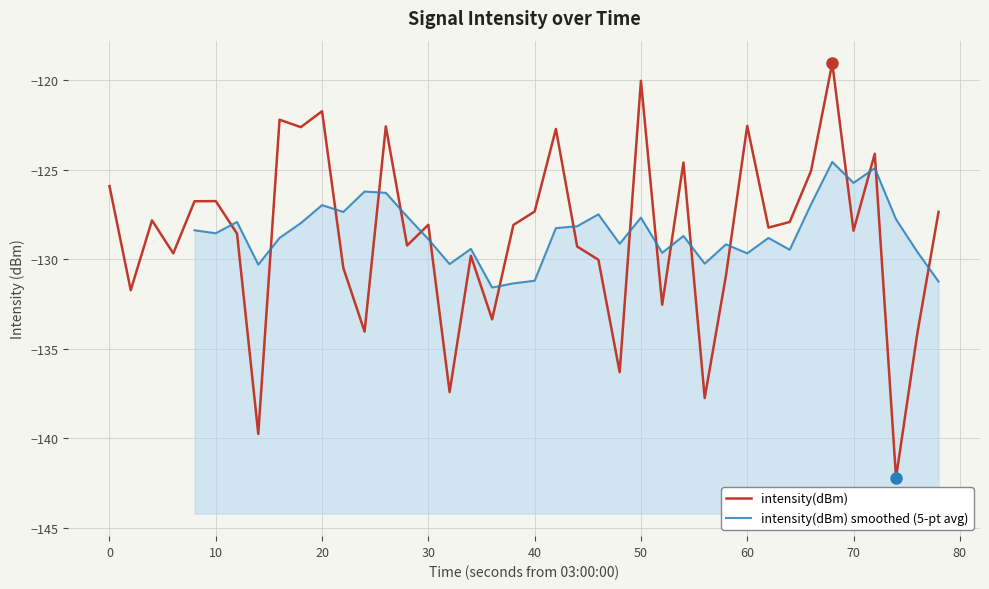

What is the minimum value for intensity(dBm)?

-142.2